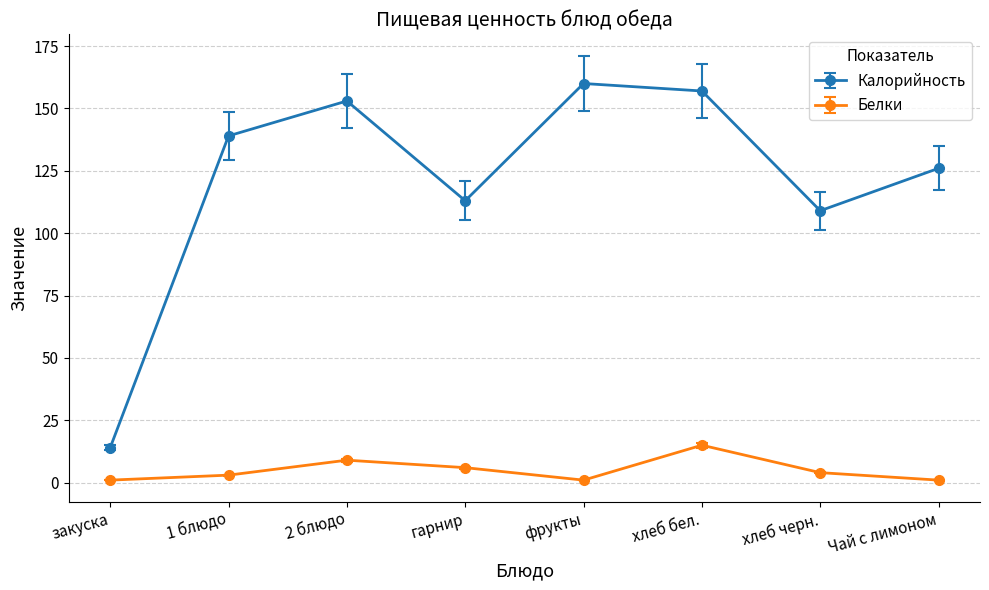

True or false: Белки and Калорийность cross at least once.

False